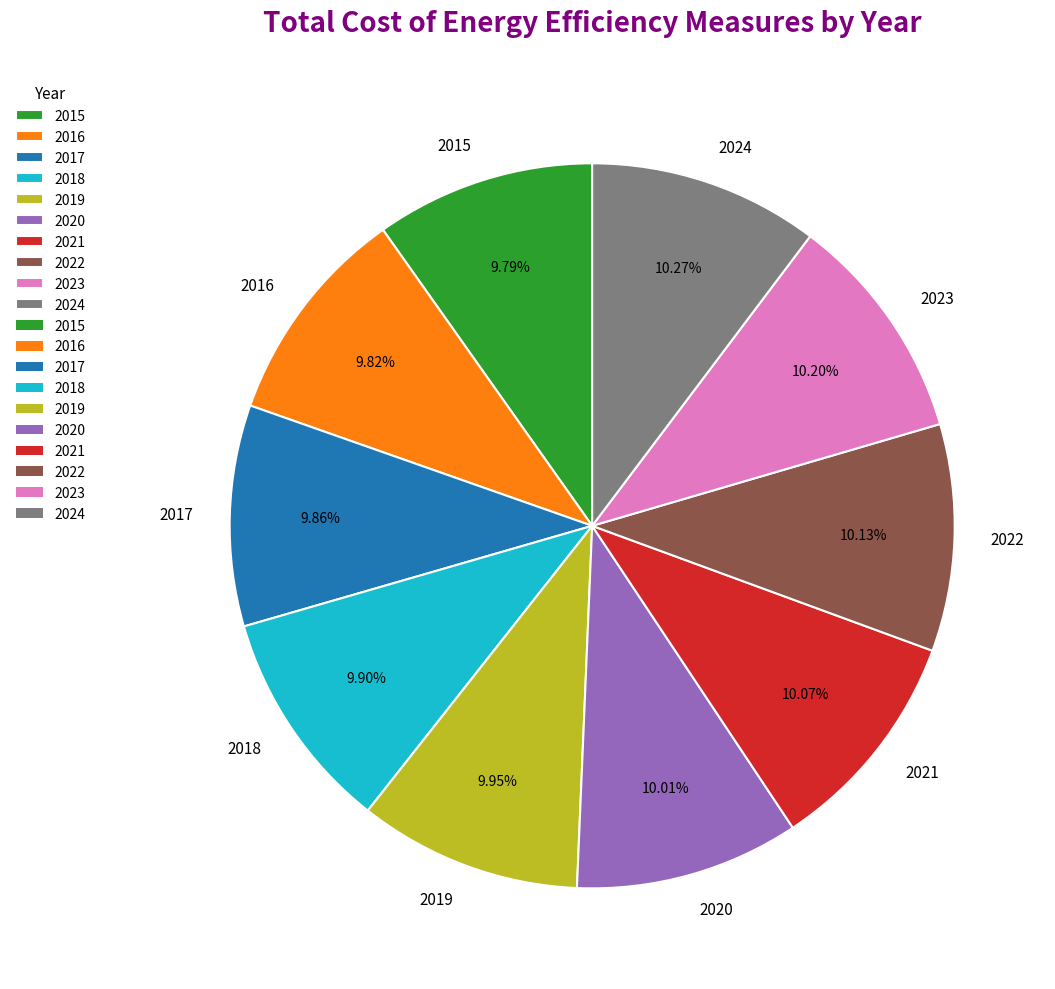

Does 2023 represent more than half of the total?

No